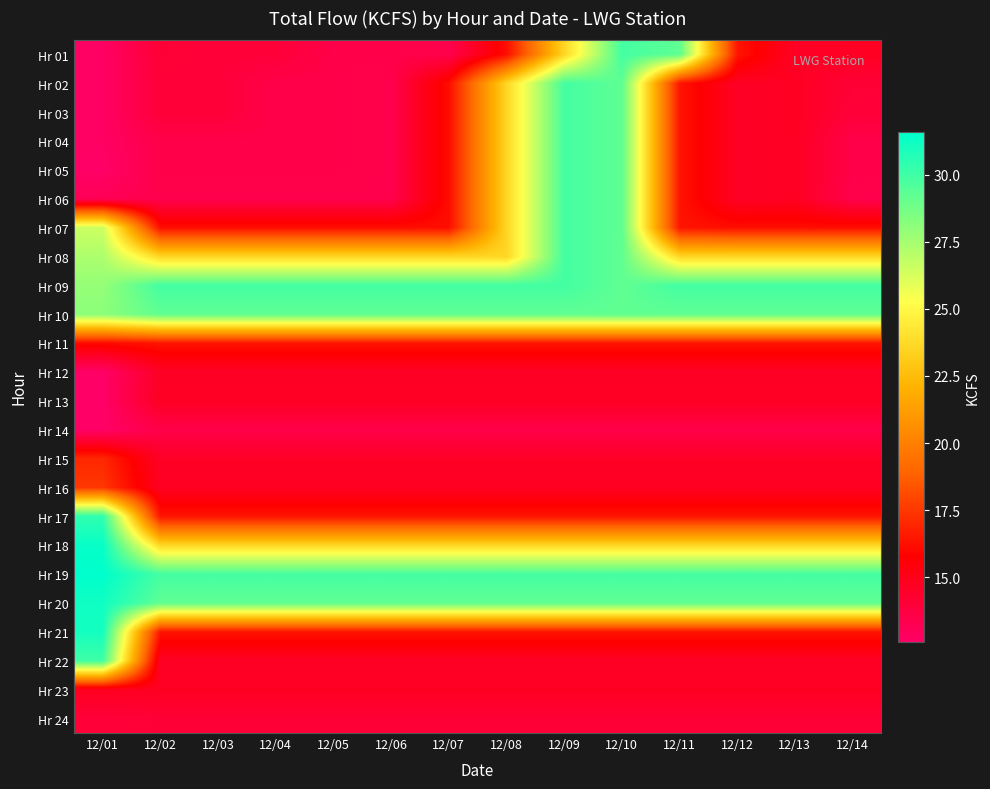

What is the total value across all series at 12/04?

427.7